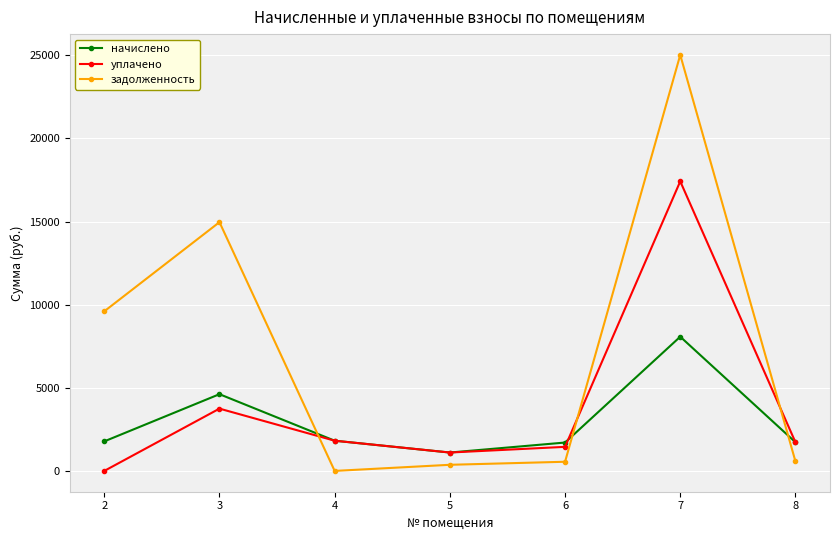

What is the sum of all задолженность values?

51086.7